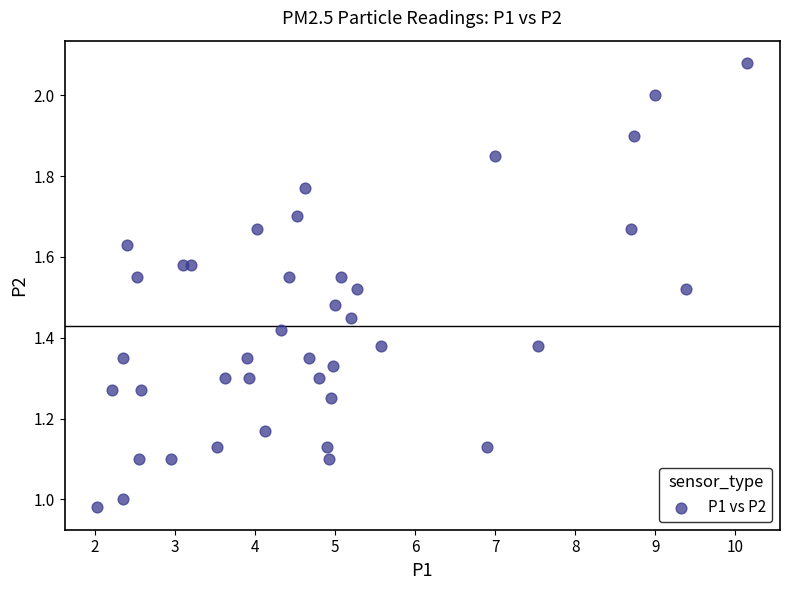

What is the range of X values (max minus min)?

8.1